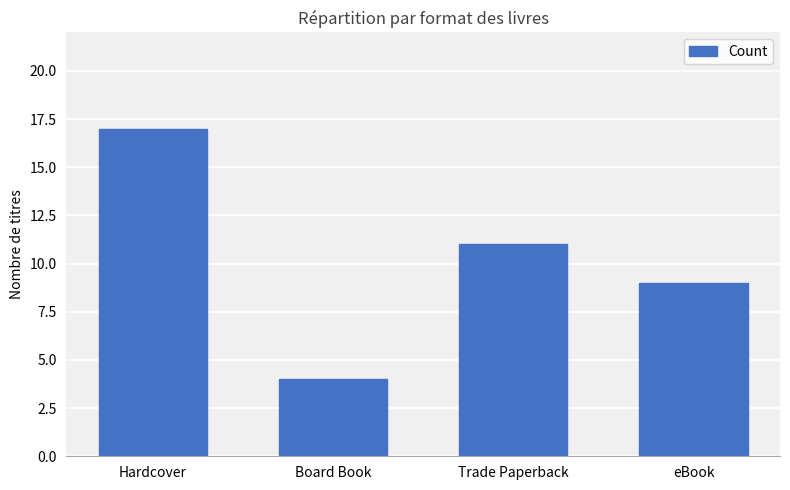

What is the label of the 3rd bar from the right?

Board Book